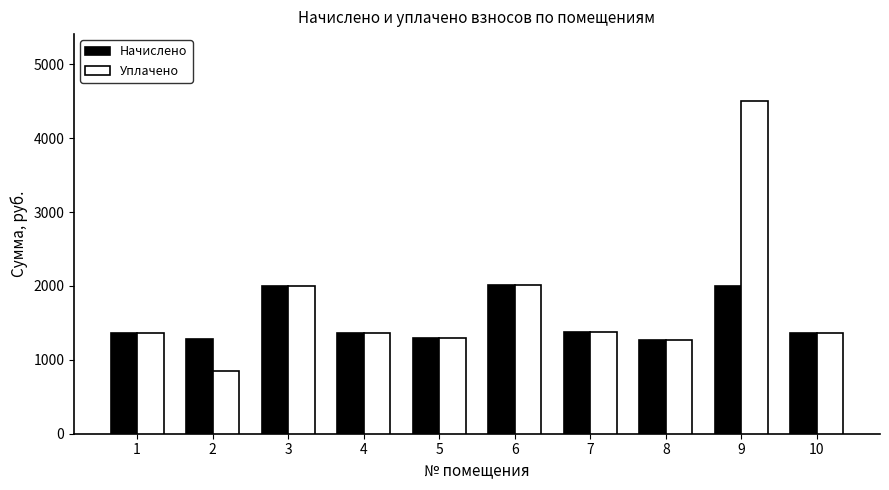

What value does the Уплачено series have at 9?

4508.5